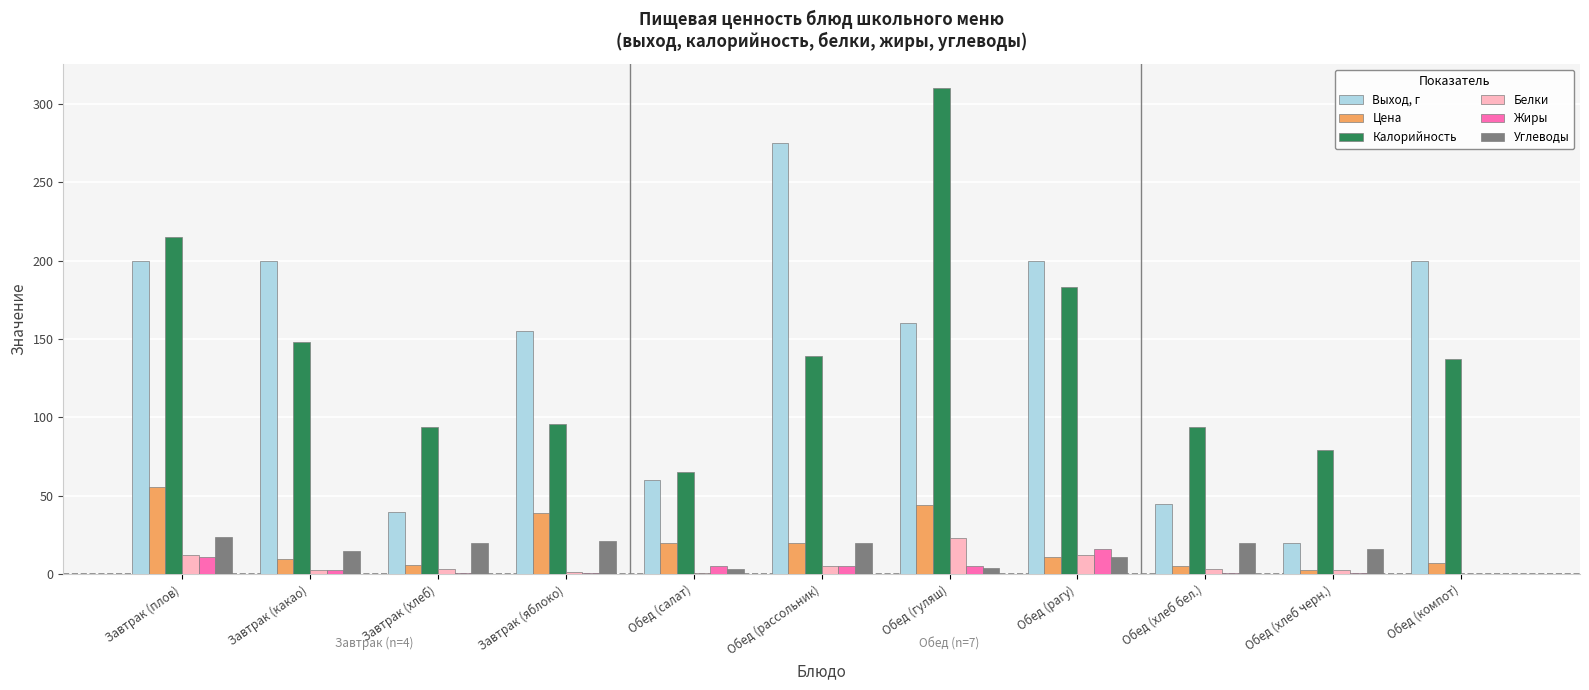

How many groups of bars are there?

11